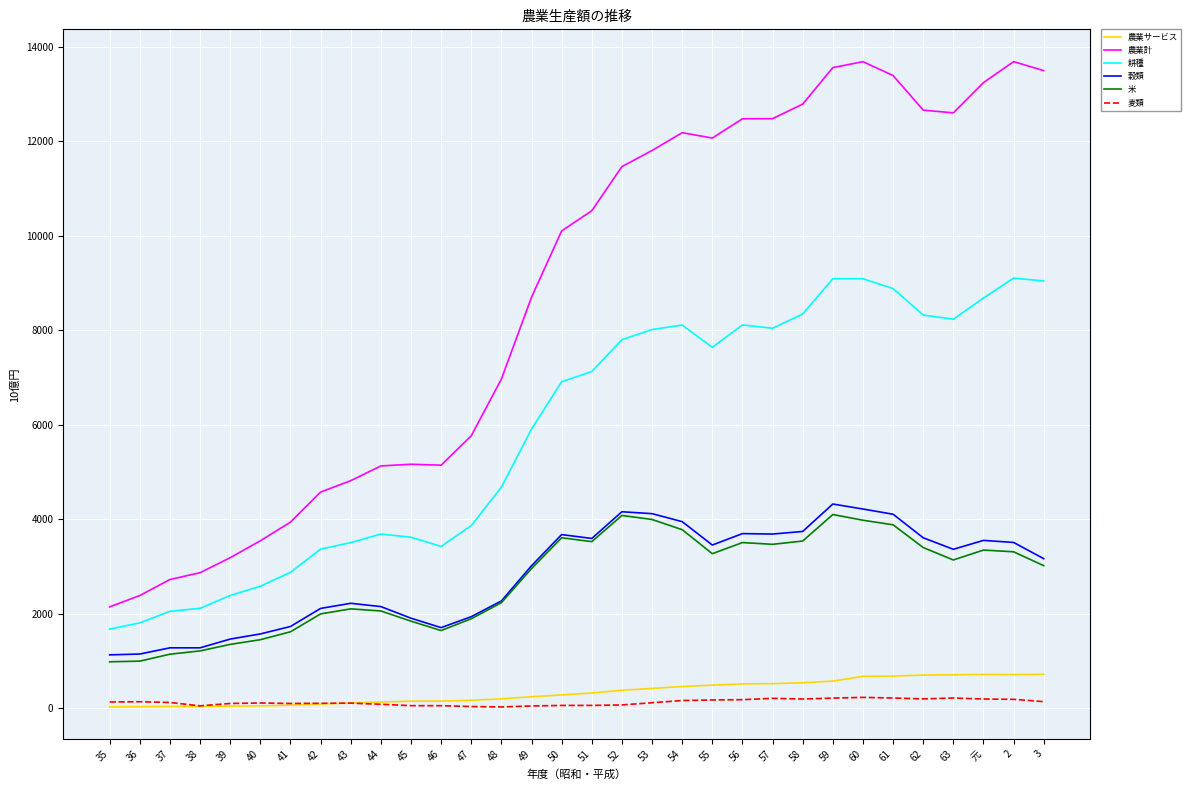

True or false: 麦類 has more than 2 points higher than both neighbors.

True